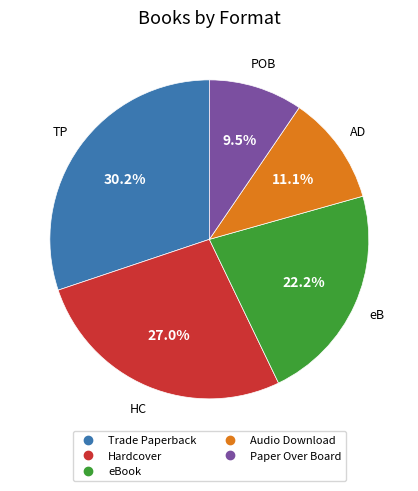

Rank the categories by value from highest to lowest.

Trade Paperback, Hardcover, eBook, Audio Download, Paper Over Board